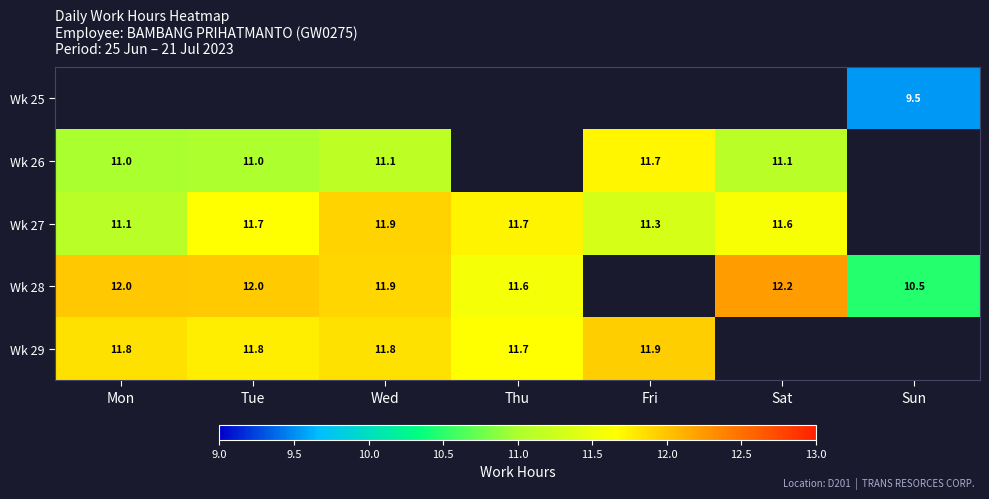

What is the approximate value of Wk 26 at Sat?

11.1